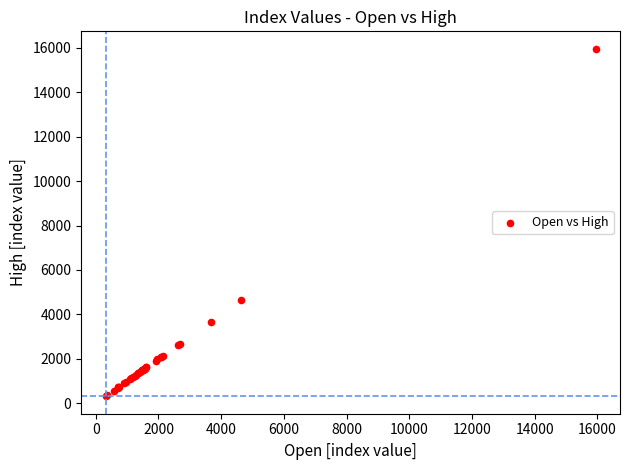

What Y value in the scatter plot is closest to 8135?

4655.8